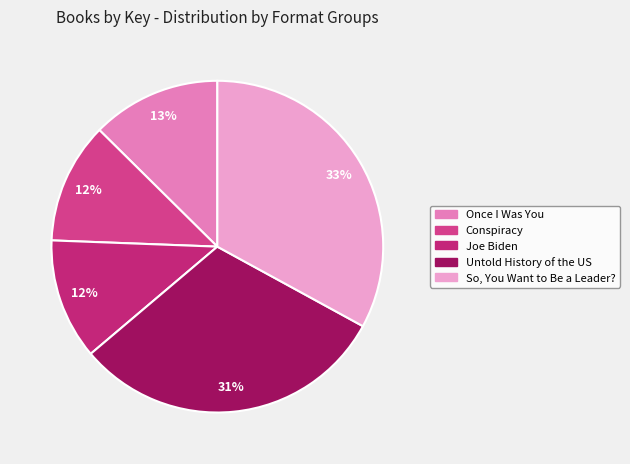

Which has a higher value, Conspiracy or Joe Biden?

Conspiracy